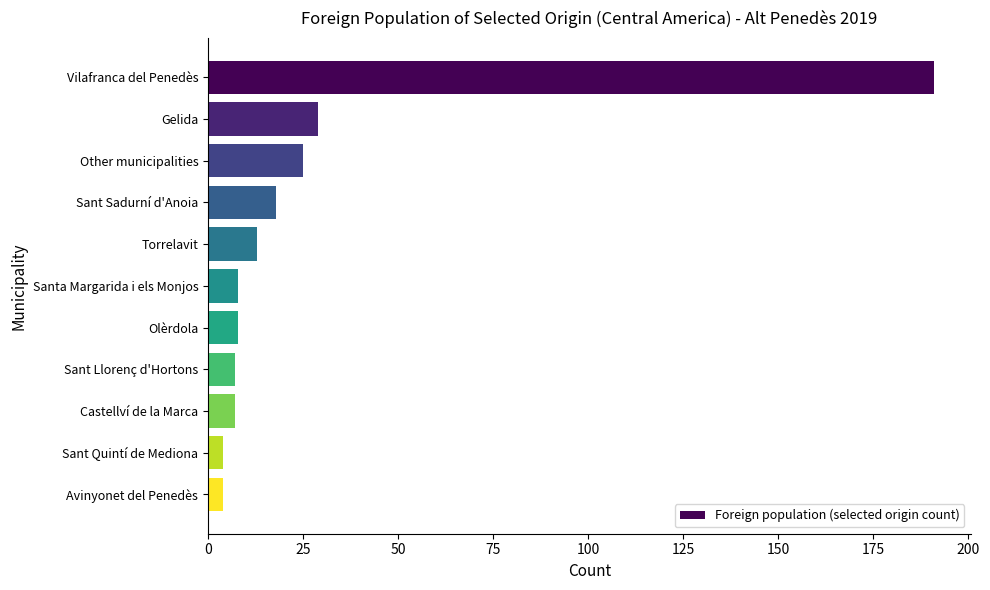

What is the change in value from Torrelavit to Olèrdola?

-5